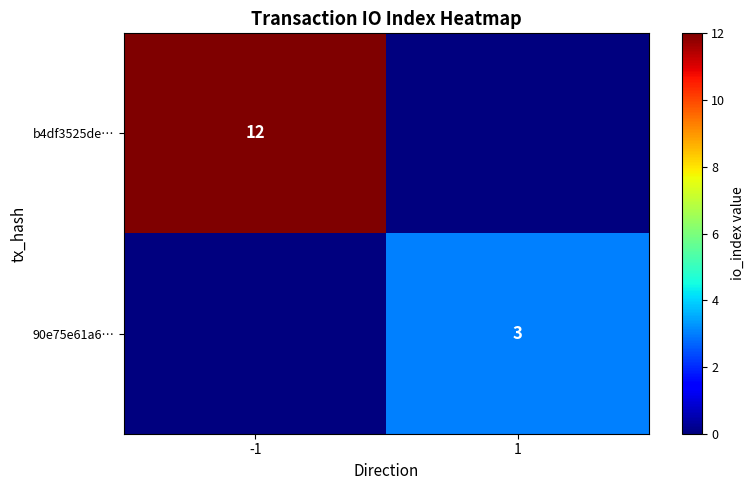

The value of b4df3525de… at -1 is 12. True or false?

True